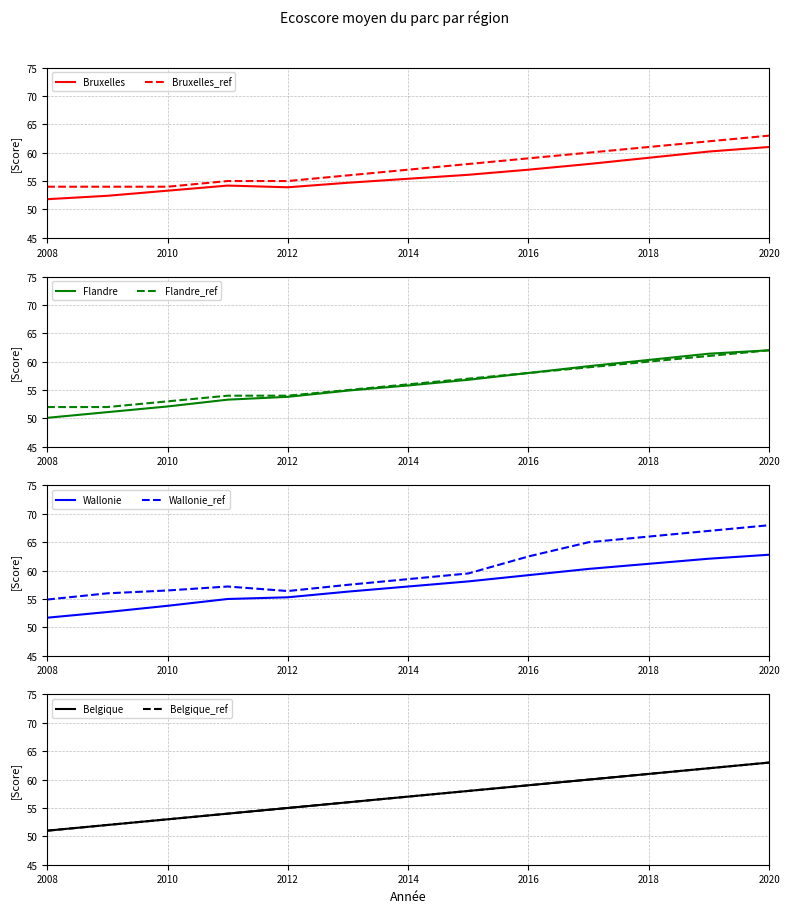

What is the lowest value of the Bruxelles_ref series?

54.0